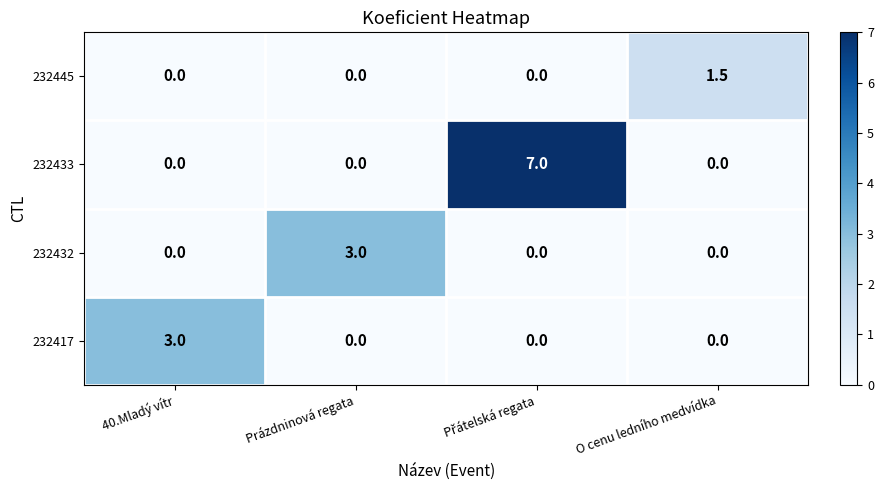

The value of 232433 at 40.Mladý vítr is -2.9. True or false?

False